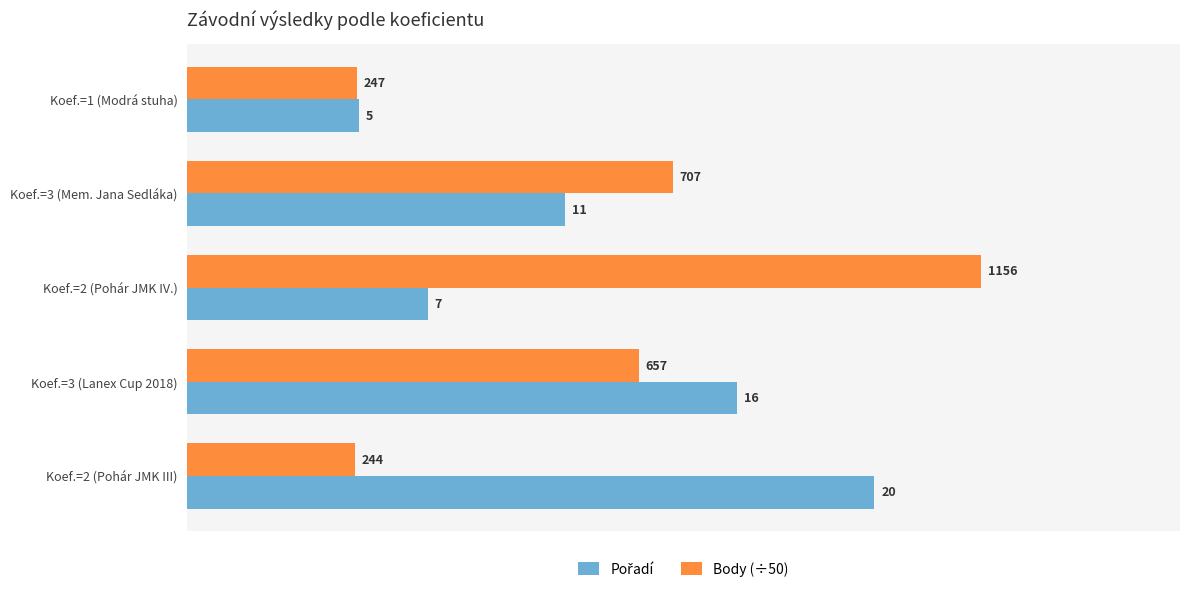

Is it true that Body (÷50) equals 32.8 at Koef.=2 (Pohár JMK IV.)?

False